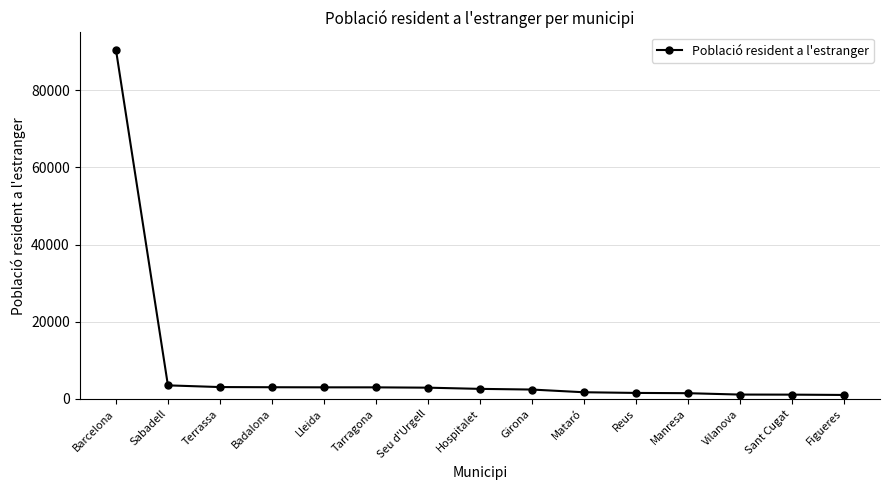

What is the sum of all values?

122182